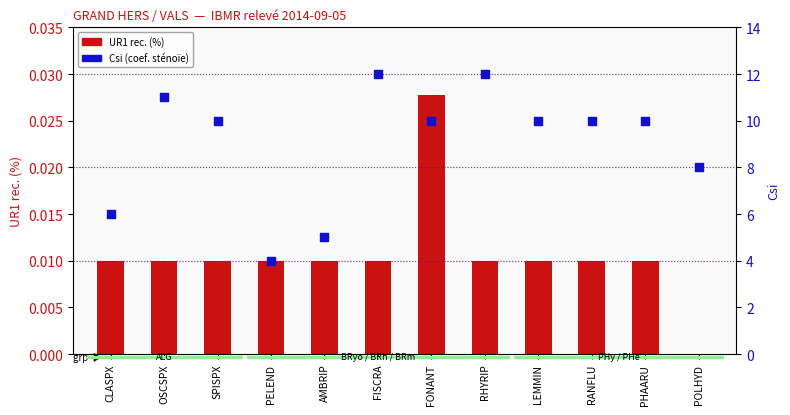

Which series has the largest total across all categories?

Csi (coef. sténoïe)